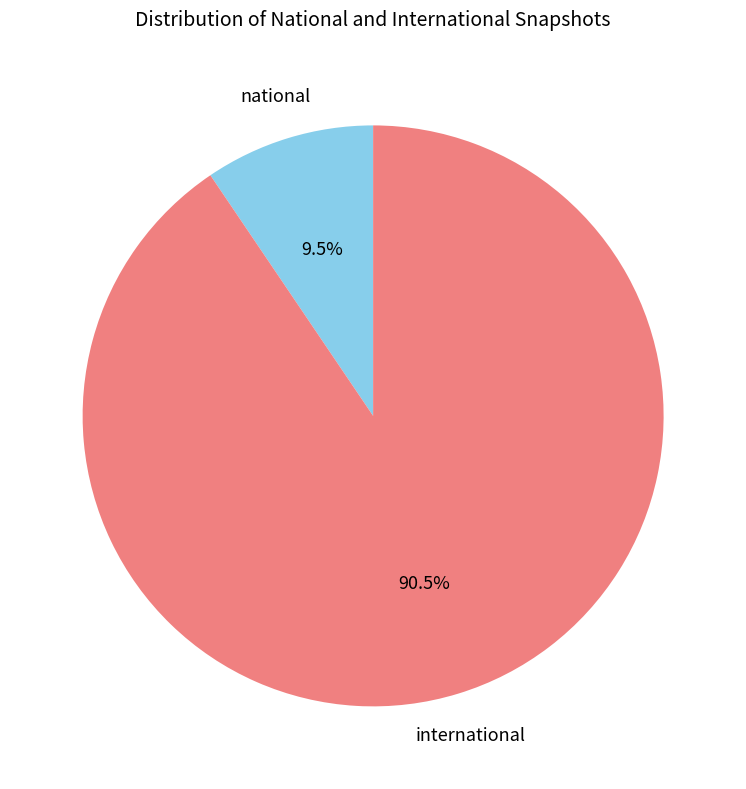

Between national and international, which is larger?

international